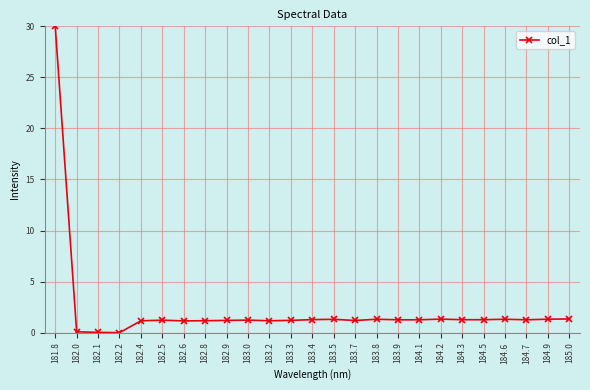

Read the value at 184.3.

1.3